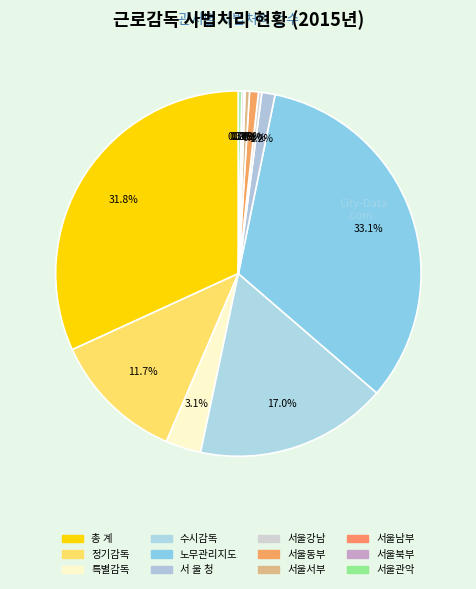

What is the change in value from 정기감독 to 서울강남?

-117